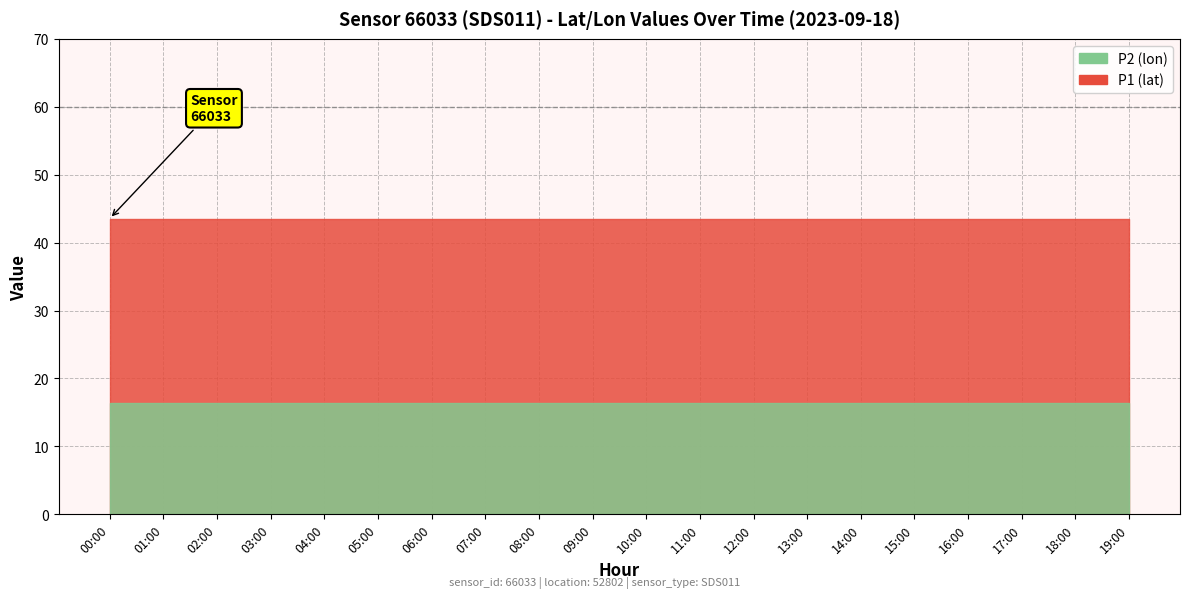

True or false: P2 and P1 cross at least once.

False